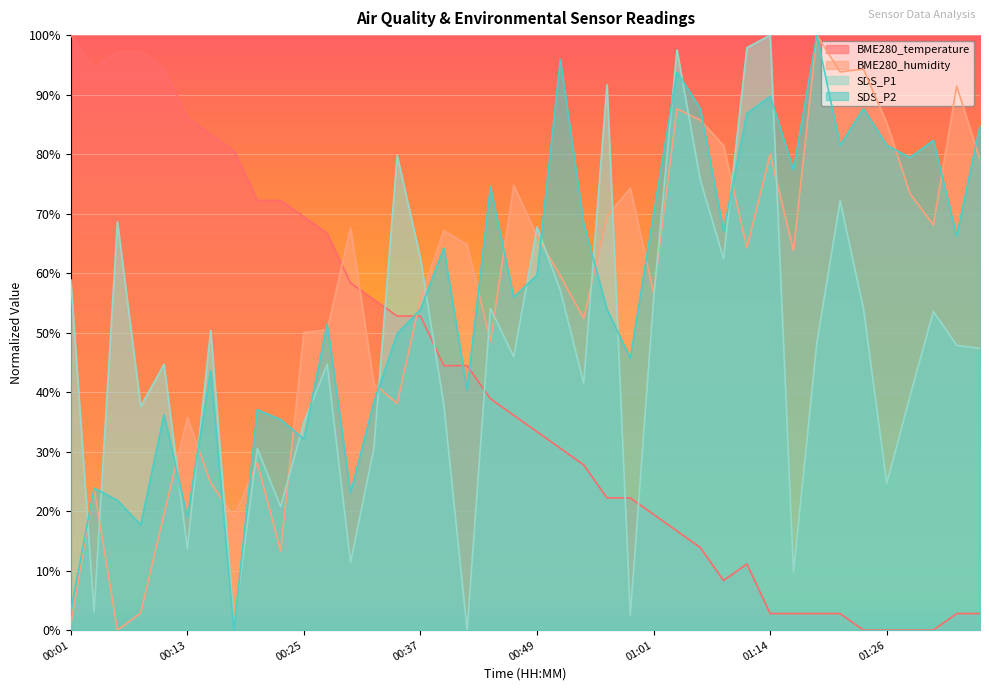

True or false: BME280_humidity has a value of 116.3 at 00:40.

False